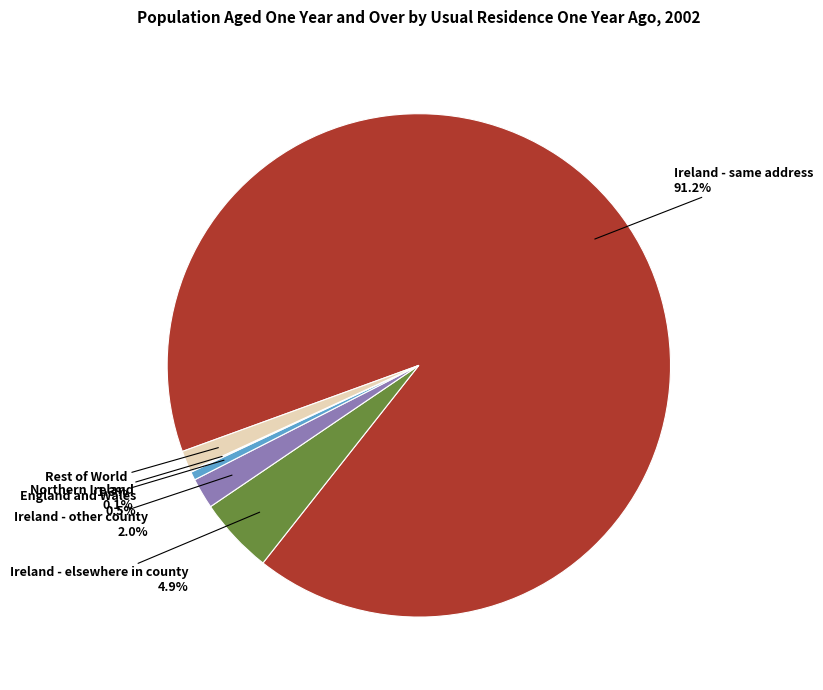

True or false: Ireland - same address accounts for 82% of the total.

False